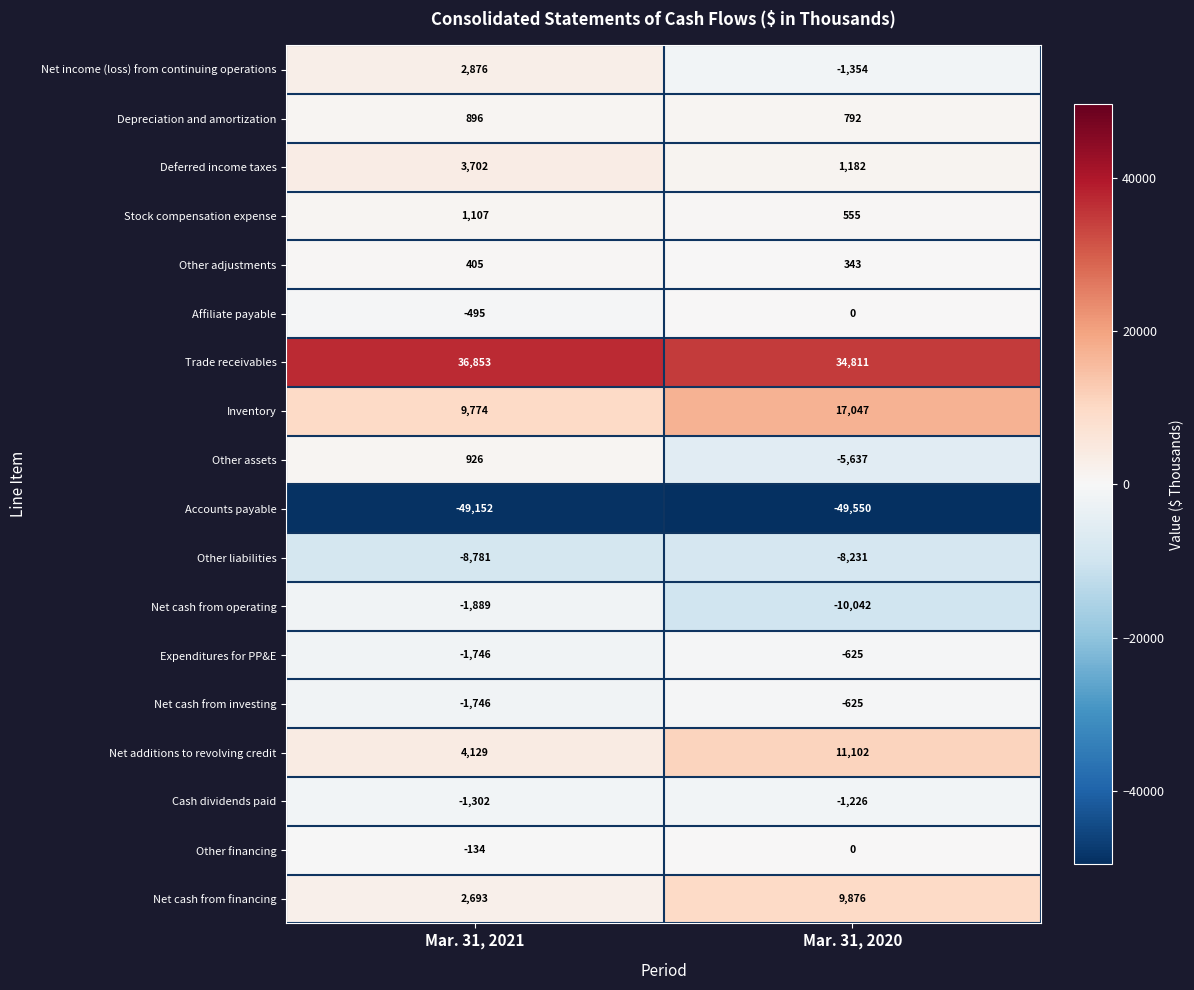

Is it true that Deferred income taxes equals 1182 at Mar. 31, 2020?

True